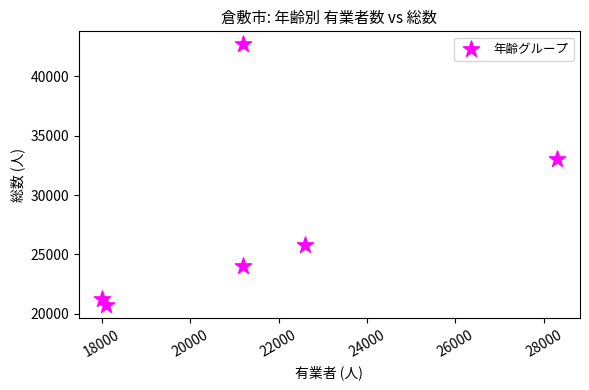

What is the range of X values (max minus min)?

10300